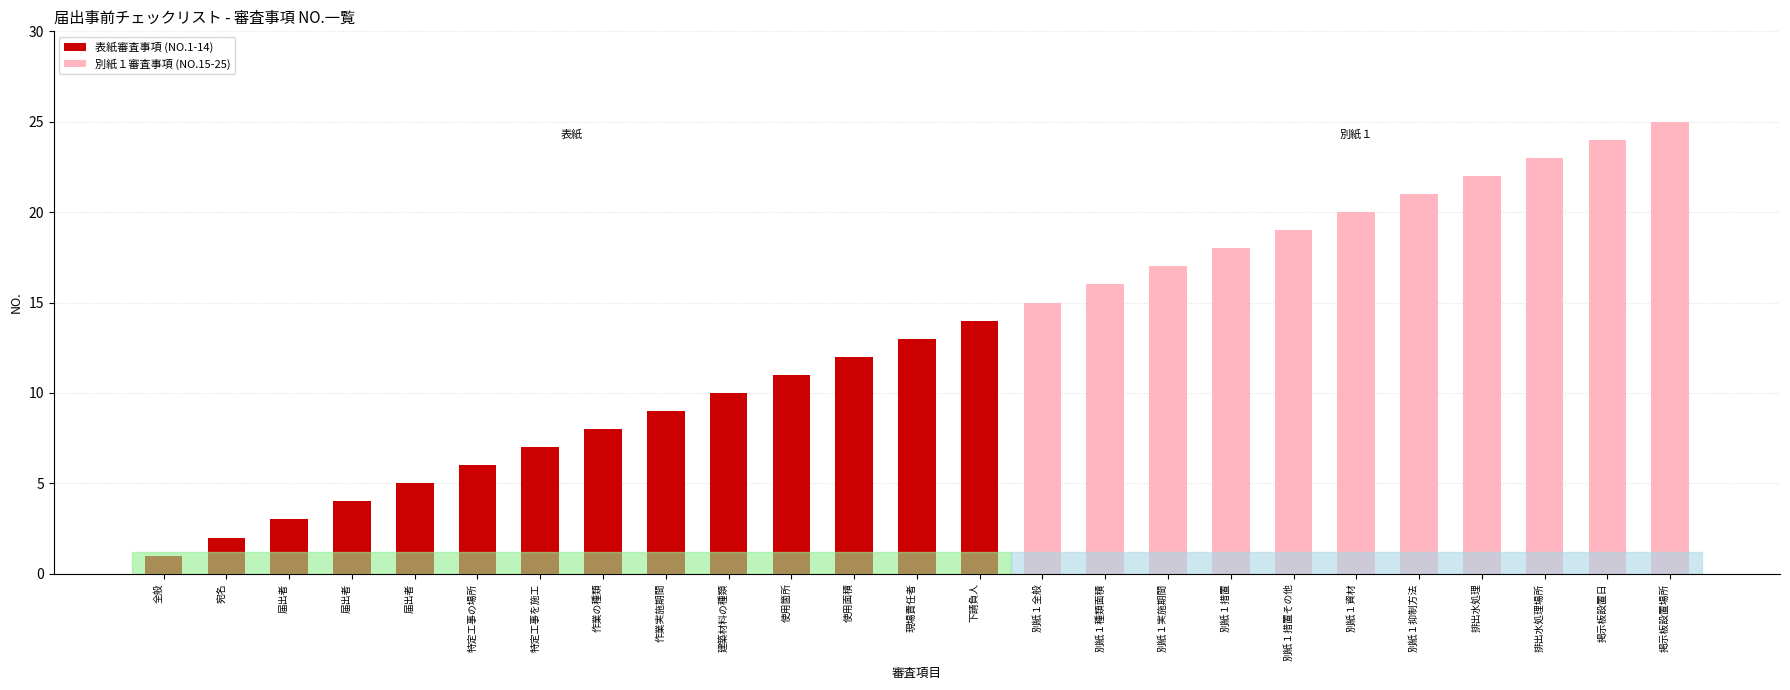

Is it true that the value at 16 is 16?

True